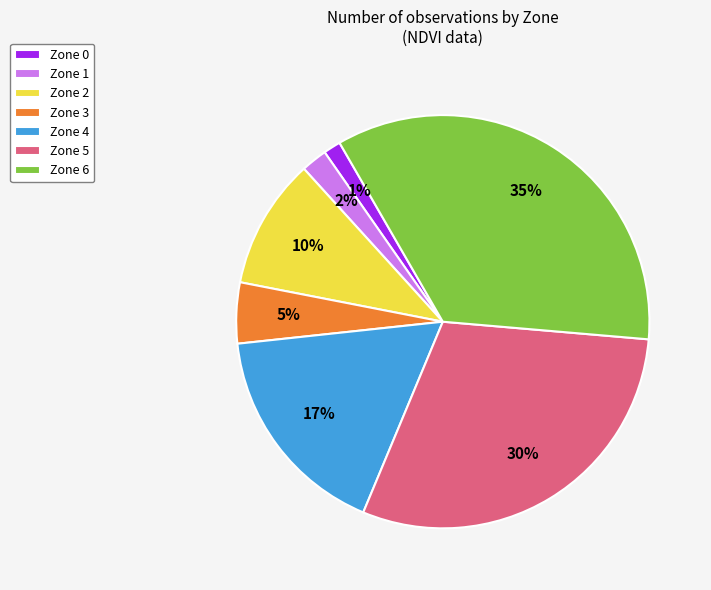

To the nearest percent, what percentage of the pie is Zone 3?

5%